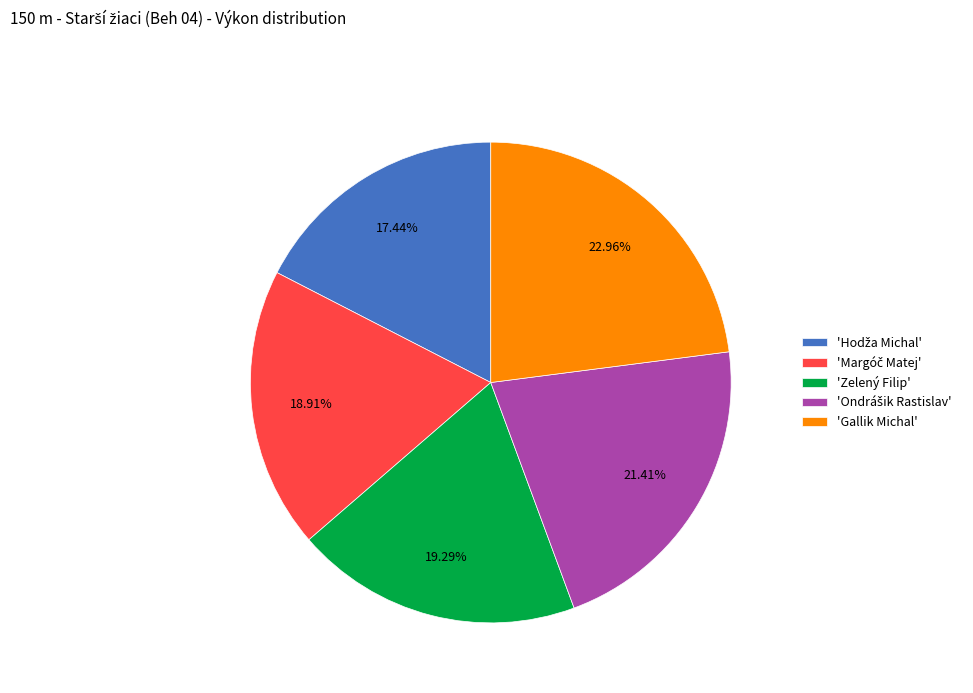

Which has a higher value, 'Gallik Michal' or 'Zelený Filip'?

'Gallik Michal'